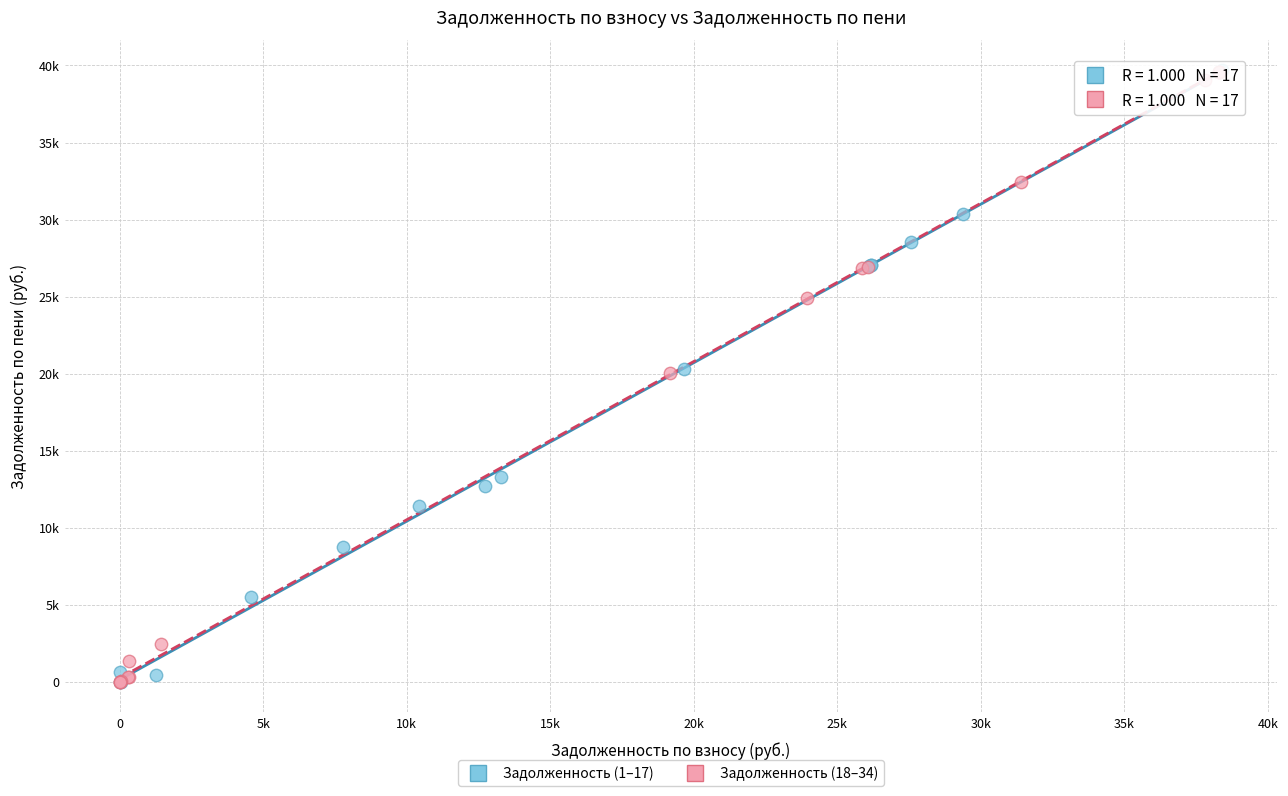

What are all the series names shown in the legend?

Задолженность (1–17), Задолженность (18–34)